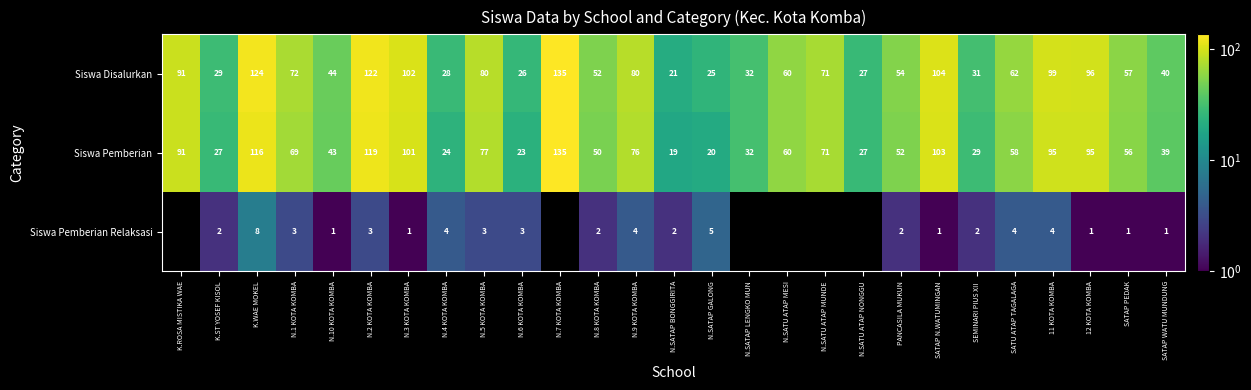

Which series has the largest total across all categories?

Siswa Disalurkan